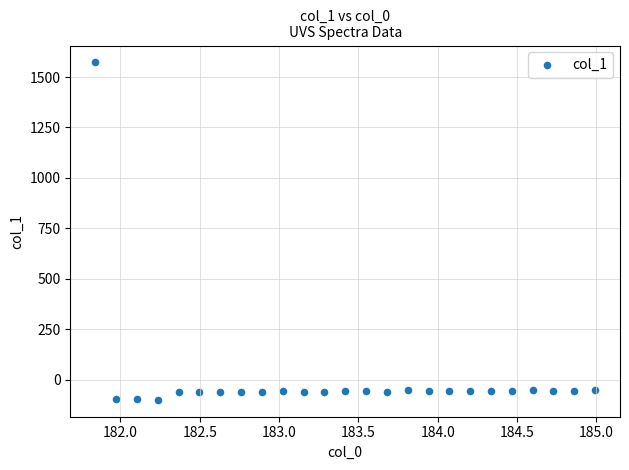

What is the range of X values (max minus min)?

3.1